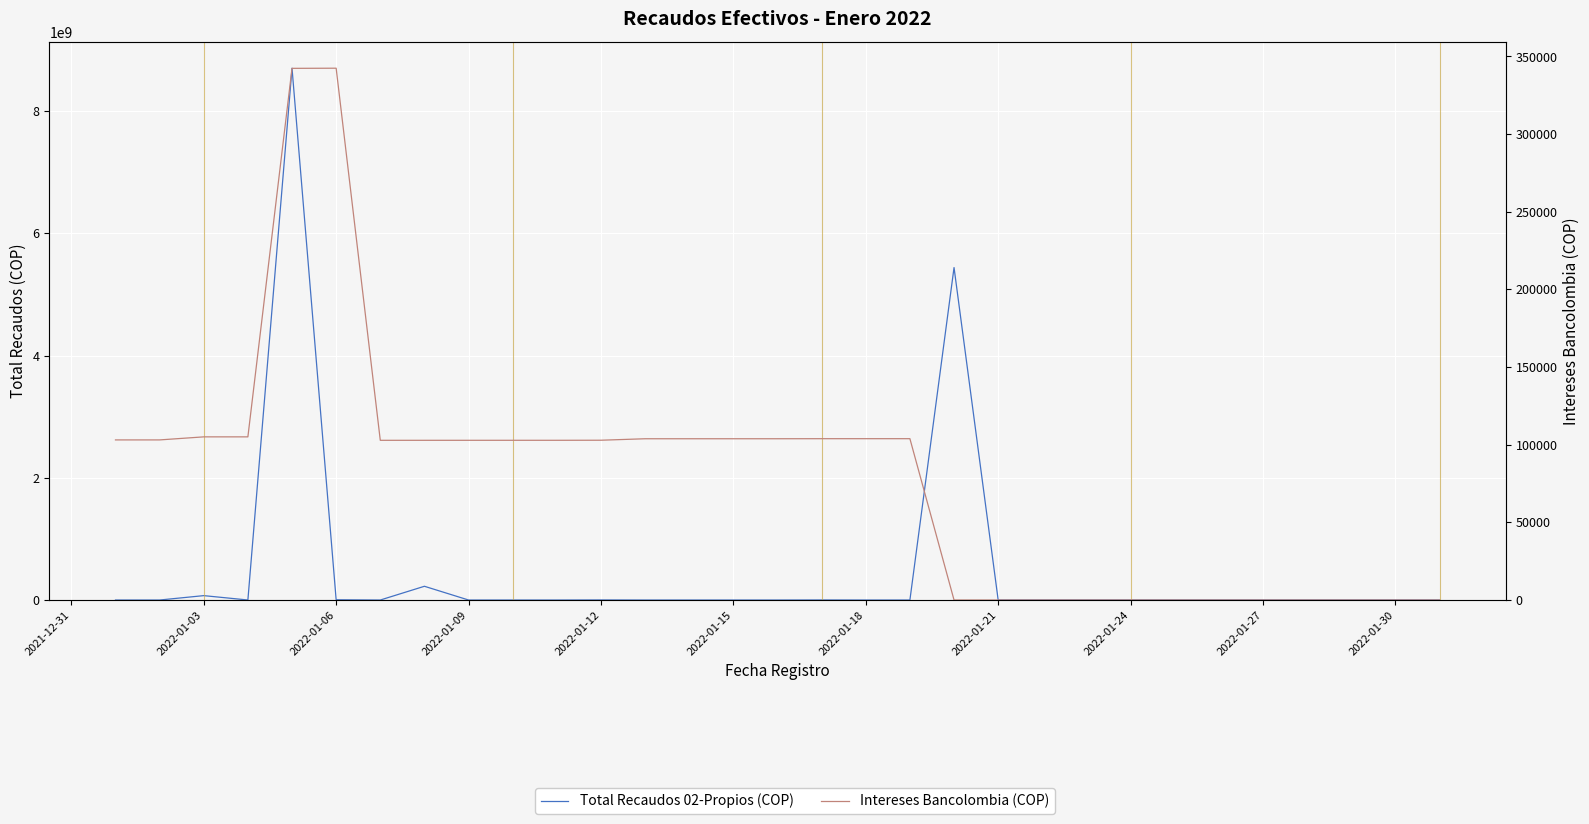

What are all the series names shown in the legend?

Total Recaudos 02-Propios (COP), Intereses Bancolombia (COP)